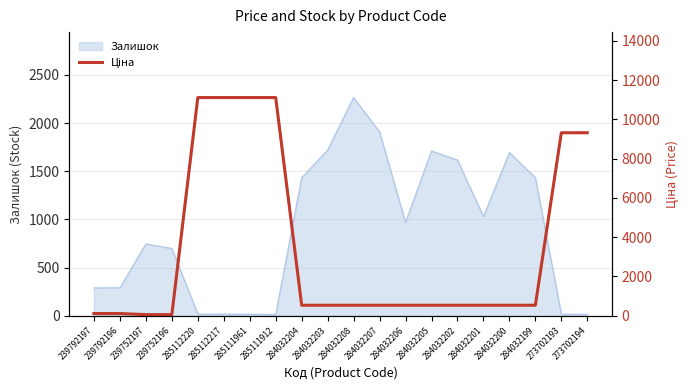

The value at 239752197 is 56.7. True or false?

True